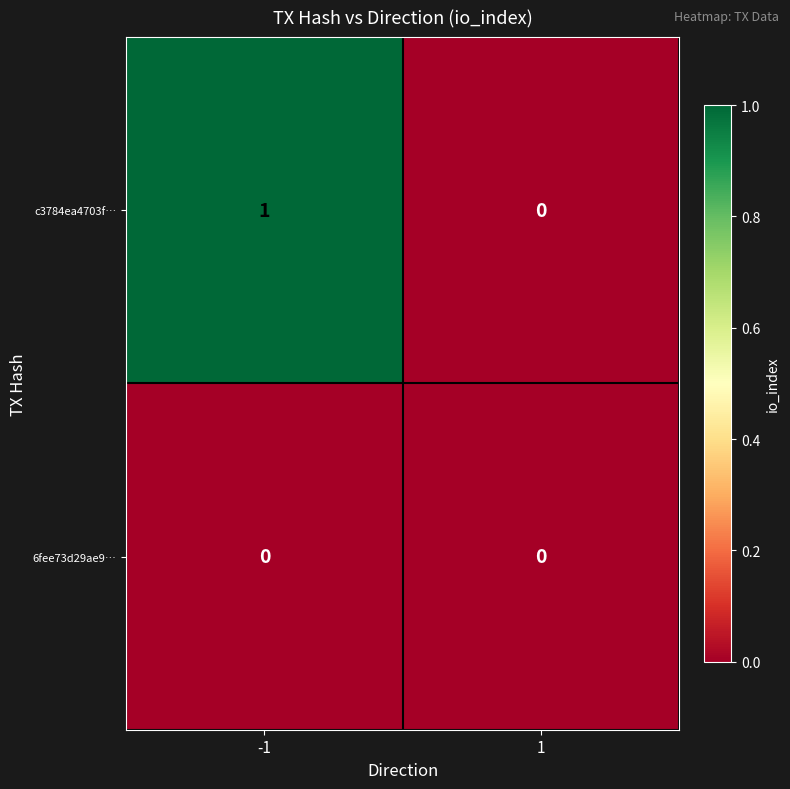

Is the value of 6fee73d29ae9… at -1 greater than the value of c3784ea4703f… at -1?

No